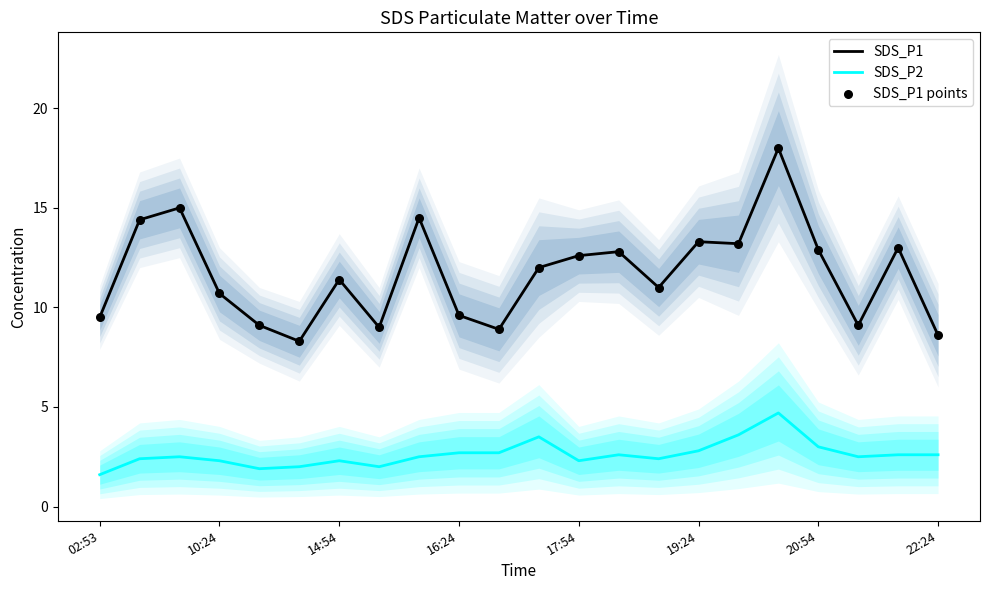

Which series reaches the maximum Y coordinate?

SDS_P1